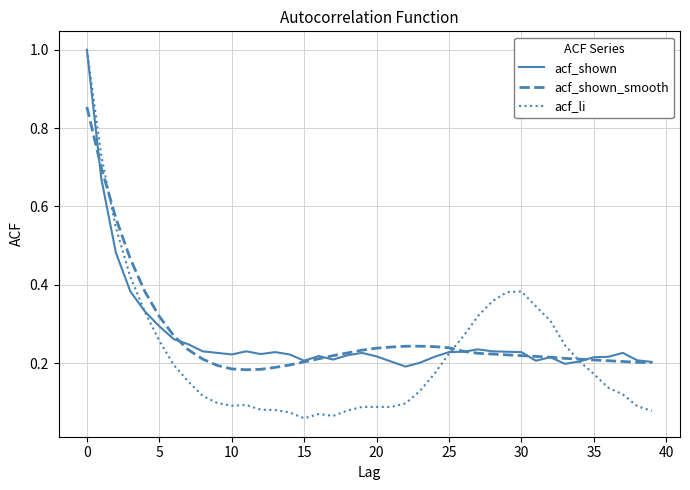

Which series ends up on top after the final intersection of acf_shown_smooth and acf_li?

acf_shown_smooth